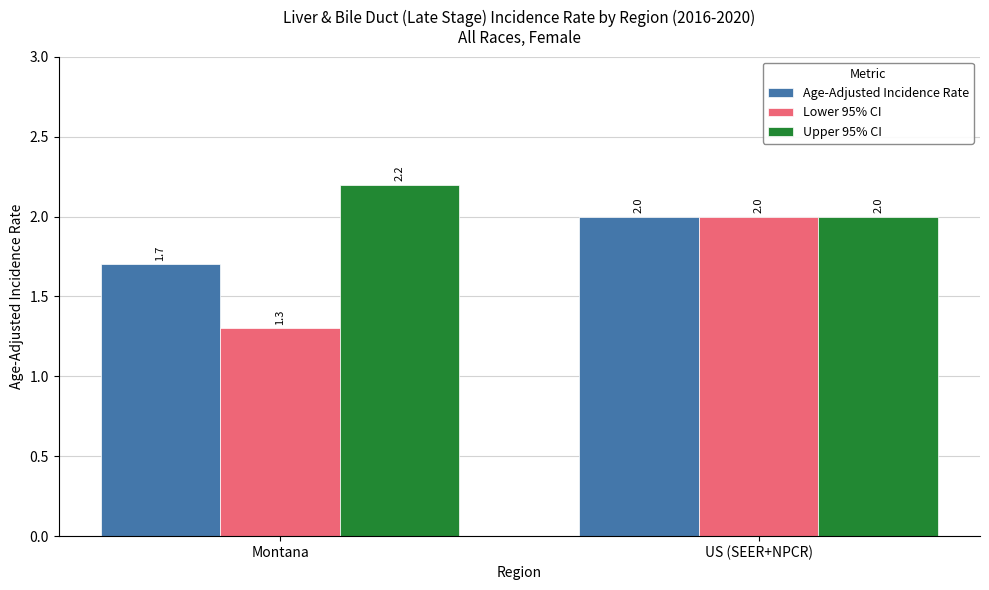

At which category is the sum across all series the highest?

US (SEER+NPCR)